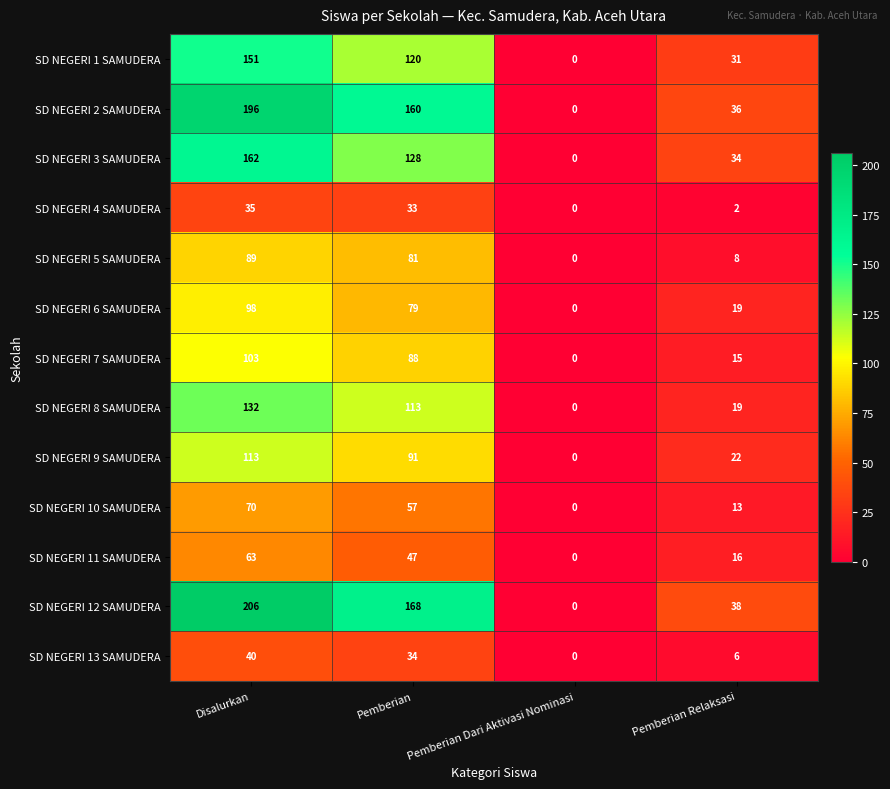

How many data points does each series have?

4